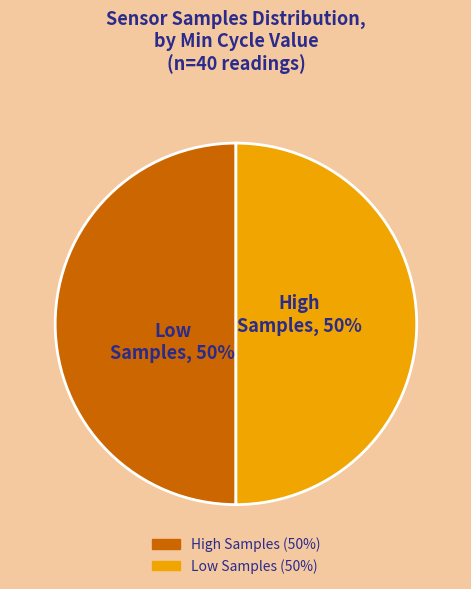

Combined, do Low Samples (50%) and High Samples (50%) account for over 50%?

Yes